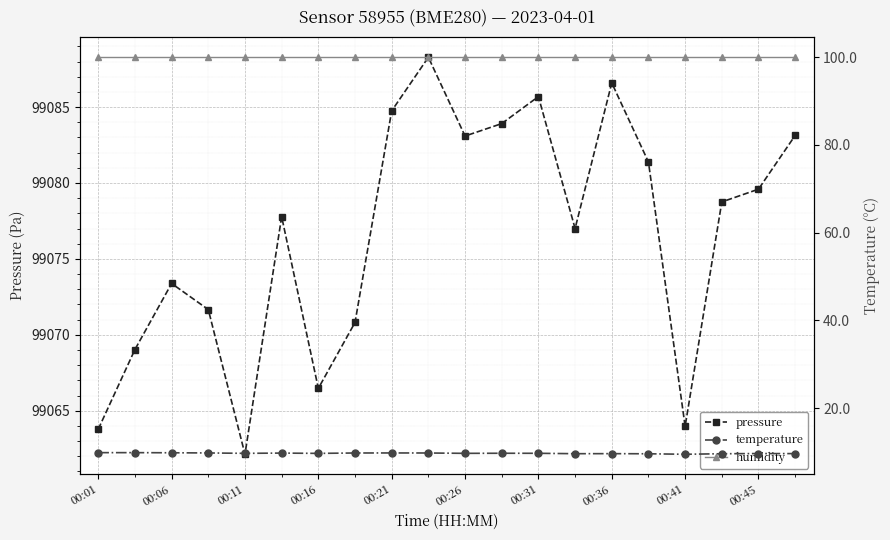

The value of pressure at 00:36 is 99086.6. True or false?

True